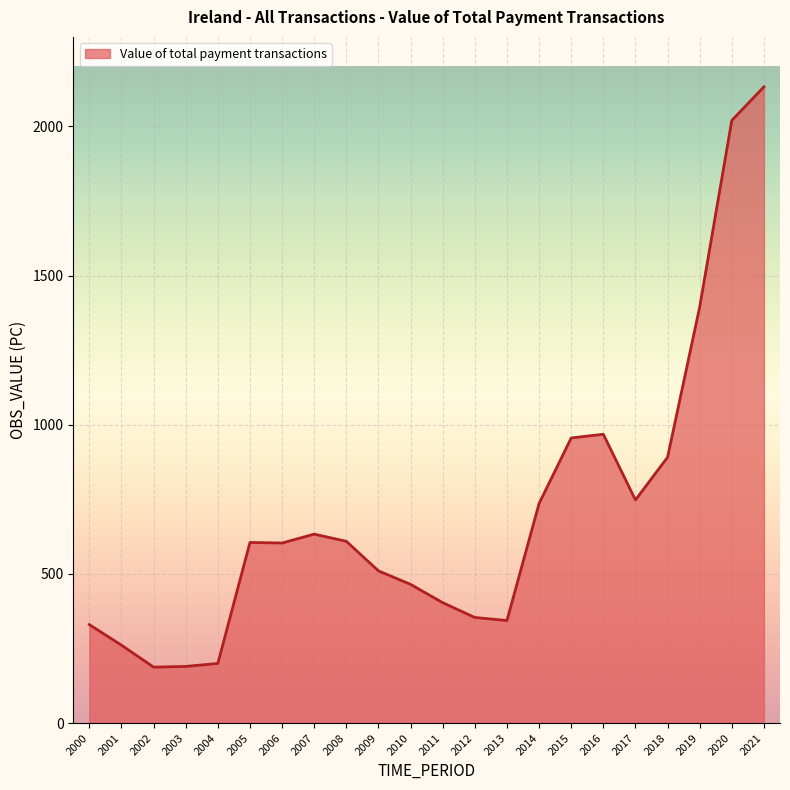

At which category does the chart reach its peak across all series?

2021